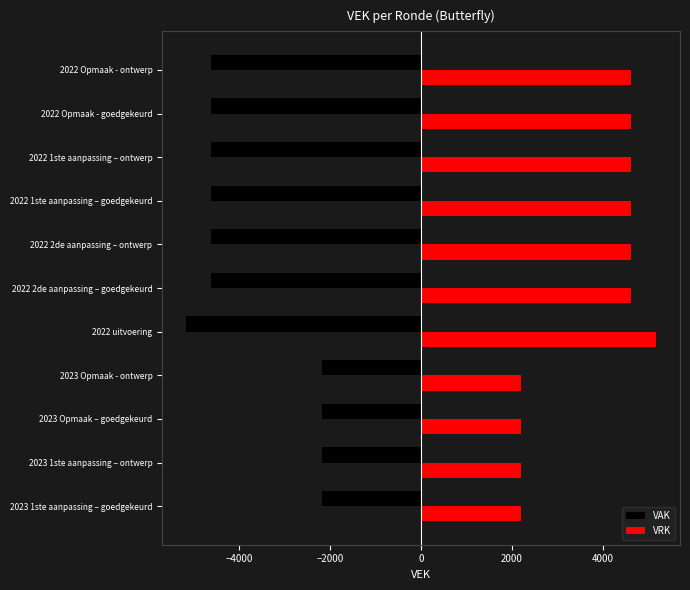

The value of VAK at 2022 uitvoering is -5180. True or false?

True